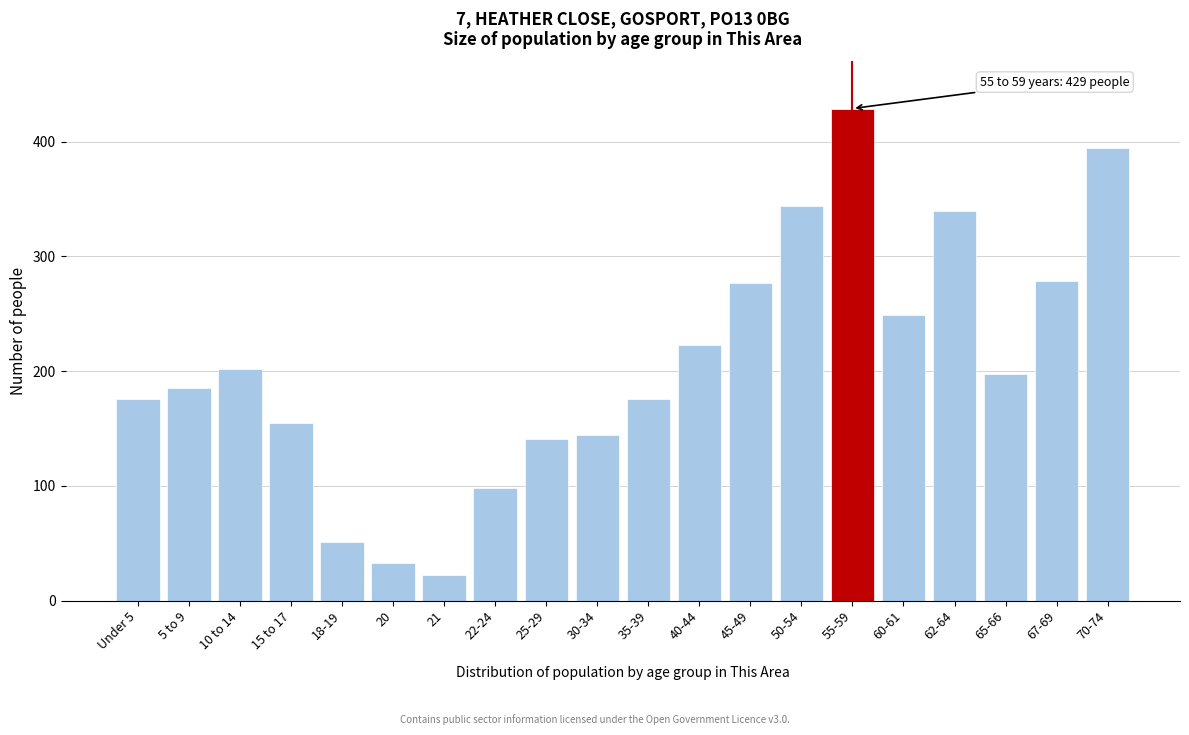

Reading left to right, what are all the values shown in this chart?

Under 5=176	5 to 9=185	10 to 14=202	15 to 17=155	18-19=51	20=33	21=22	22-24=98	25-29=141	30-34=144	35-39=176	40-44=223	45-49=277	50-54=344	55-59=429	60-61=249	62-64=340	65-66=198	67-69=279	70-74=395